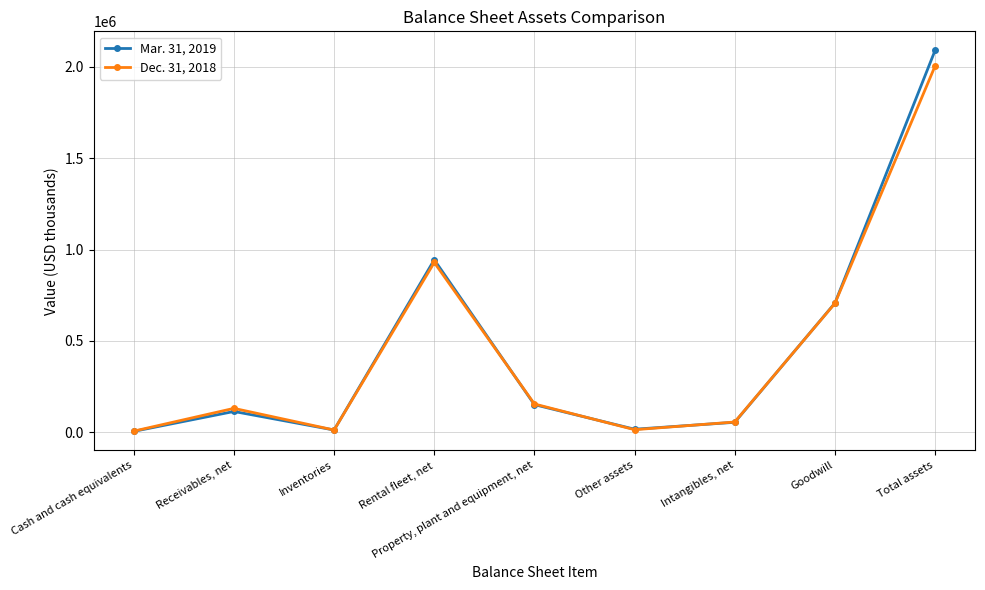

In Dec. 31, 2018, how many points are higher than both neighbors (excluding endpoints)?

2